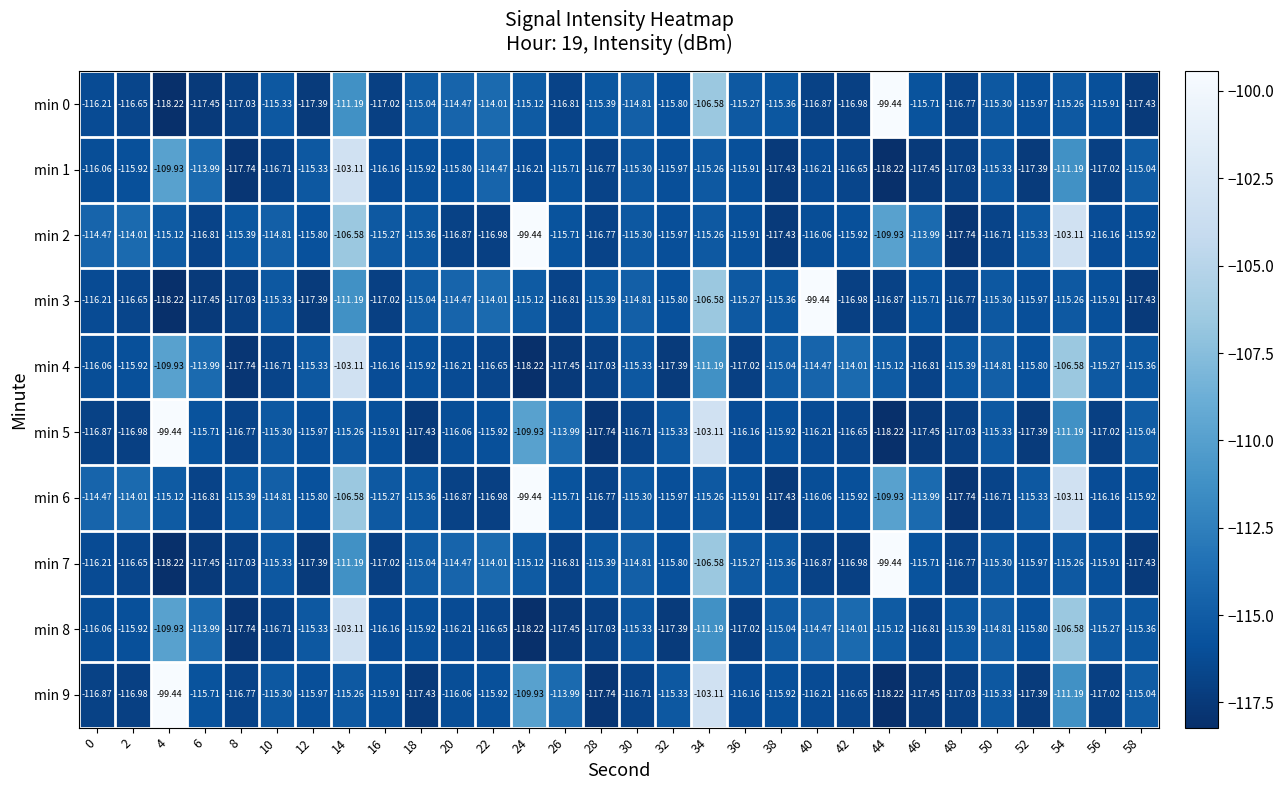

Is the value of min 2 at 6 greater than the value of min 7 at 28?

No